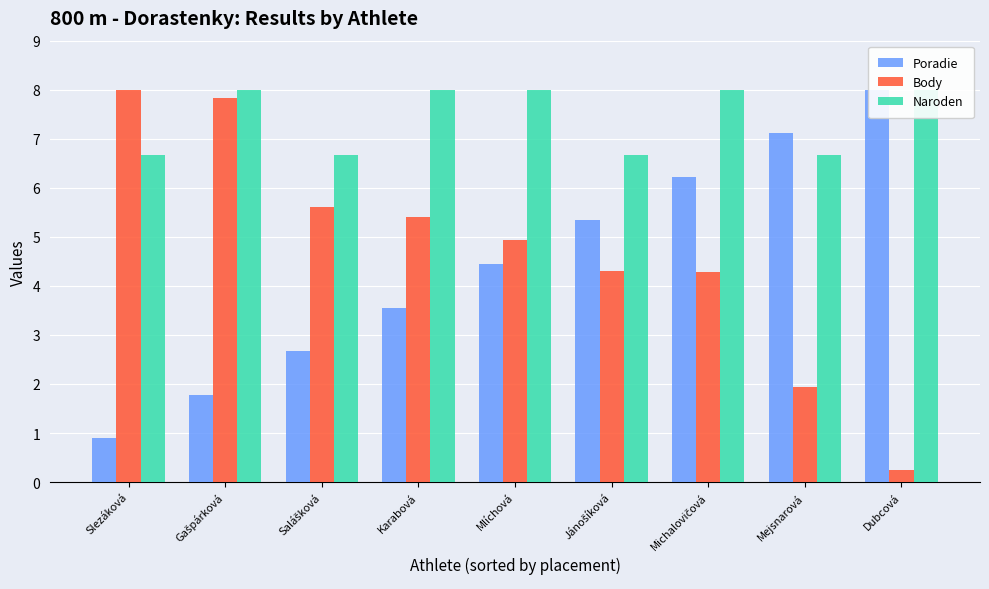

What are all the series names shown in the legend?

Poradie, Body, Naroden